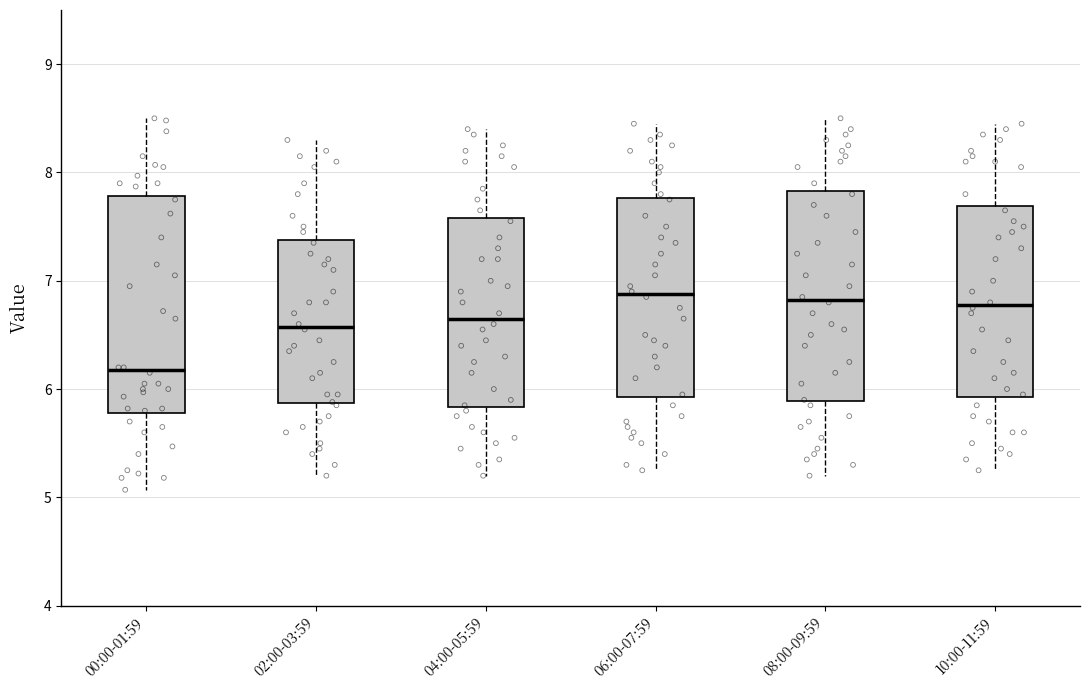

Reading left to right, transcribe this box plot: for each box, give where its median line is, the range the box spans, and where its two whiskers end, as read against the y-axis. The values are not printed on the chart, so give them approximately, as read against the axis.

00:00-01:59: median 6.2, box 5.8 to 7.8, whiskers 5.1 to 8.5
02:00-03:59: median 6.6, box 5.9 to 7.4, whiskers 5.2 to 8.3
04:00-05:59: median 6.7, box 5.8 to 7.6, whiskers 5.2 to 8.4
06:00-07:59: median 6.9, box 5.9 to 7.8, whiskers 5.3 to 8.5
08:00-09:59: median 6.8, box 5.9 to 7.8, whiskers 5.2 to 8.5
10:00-11:59: median 6.8, box 5.9 to 7.7, whiskers 5.3 to 8.5